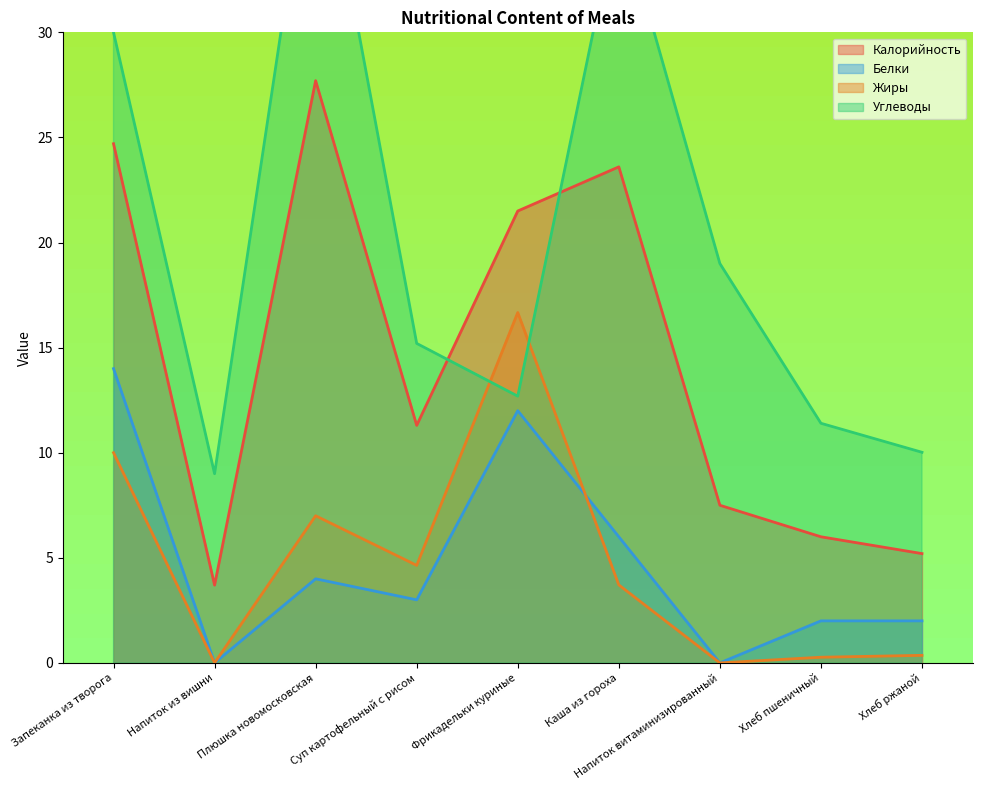

At which label does Жиры first exceed 3?

Запеканка из творога